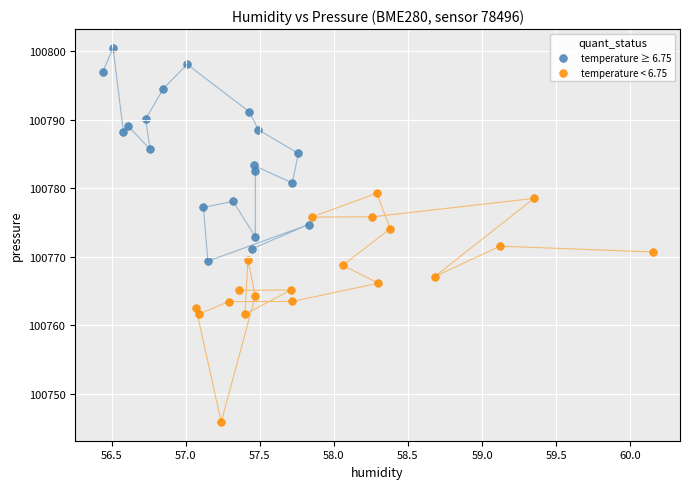

What are all the series names shown in the legend?

temperature ≥ 6.75, temperature < 6.75